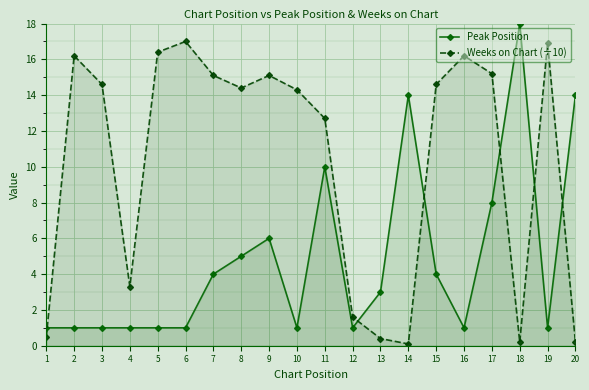

At 11, list the series in order from largest to smallest.

Weeks on Chart (÷10), Peak Position